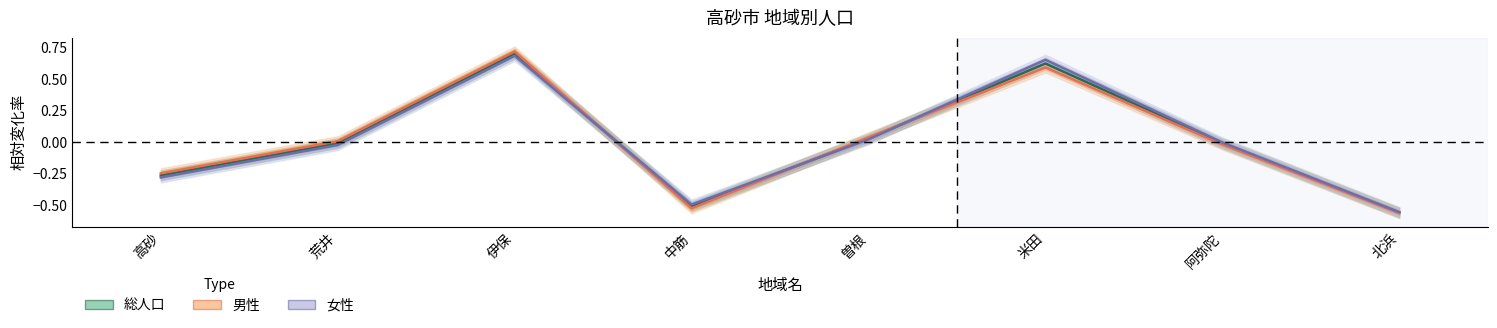

What is the approximate value of 総人口 at 米田?

0.6